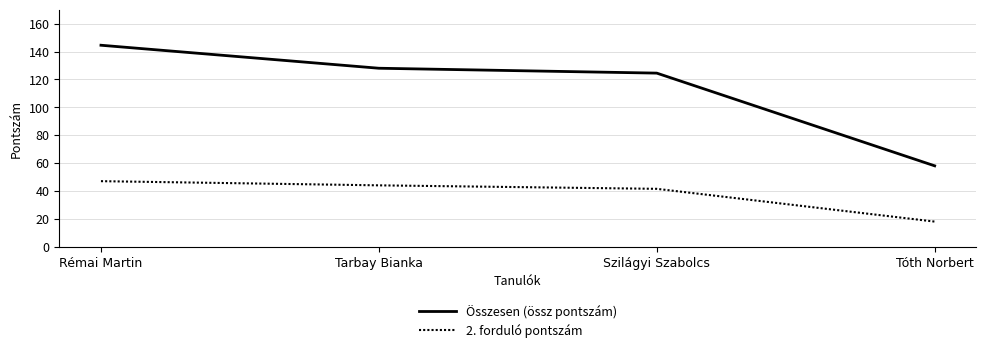

Rank the series at Tóth Norbert from lowest to highest value.

2. forduló pontszám, Összesen (össz pontszám)